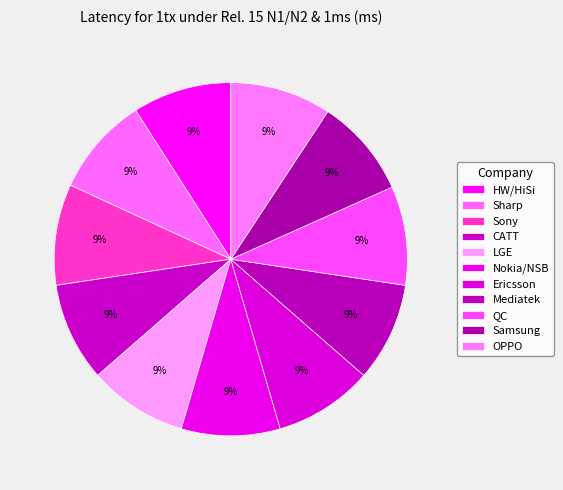

Is Nokia/NSB the majority of the pie?

No